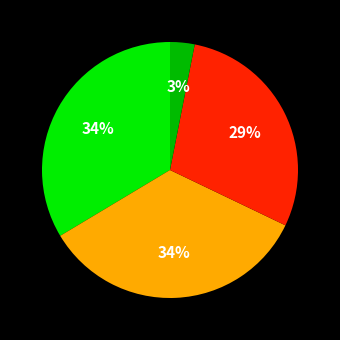

To the nearest percent, what is the difference between the largest and smallest slice percentages?

31%